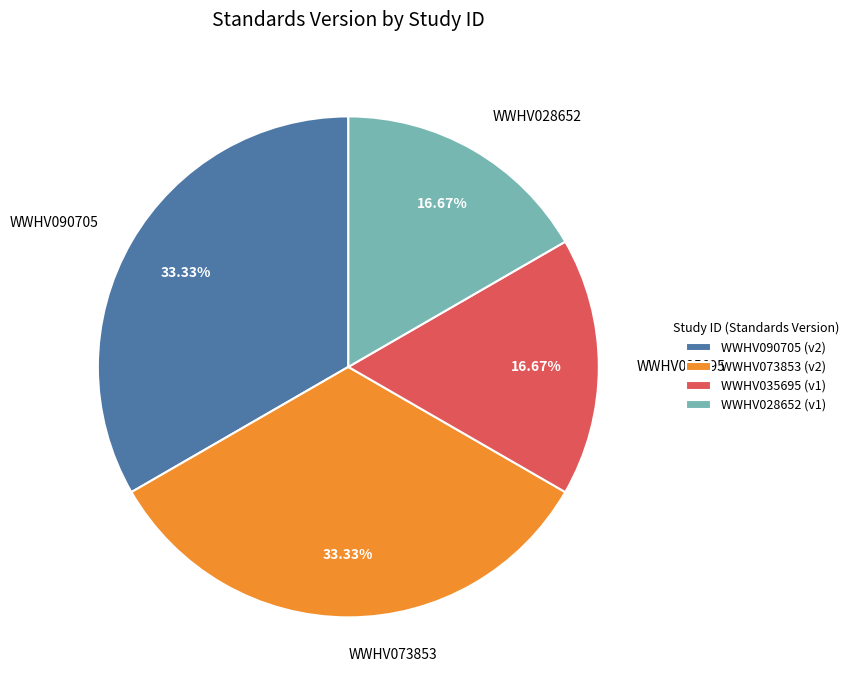

How many segments does this pie chart have?

4